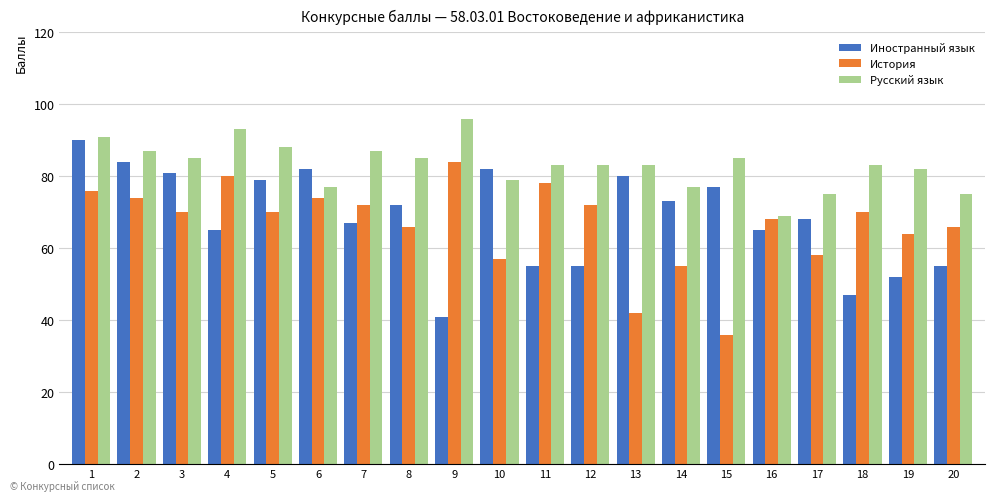

Is it true that История equals 96 at 14?

False